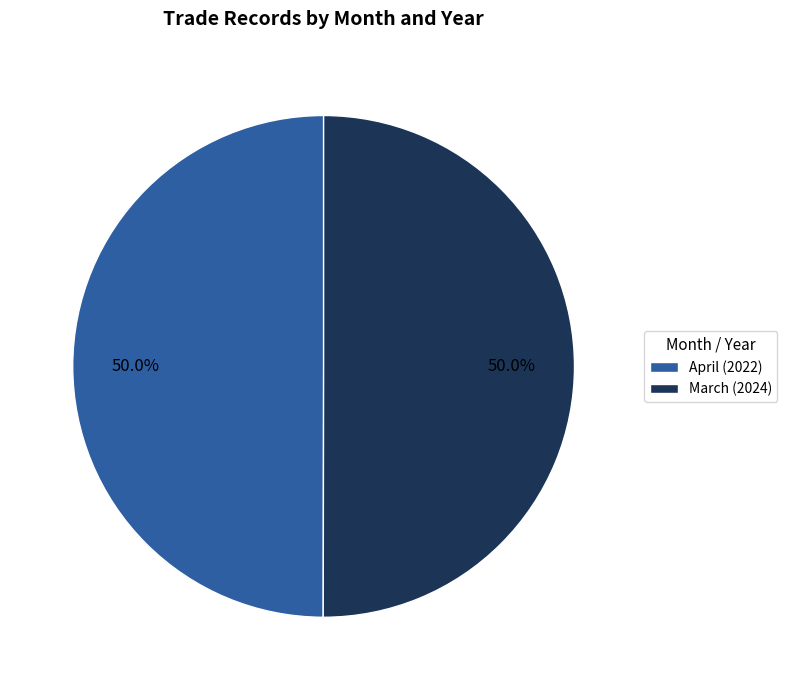

Is the sum of March and April greater than half?

Yes